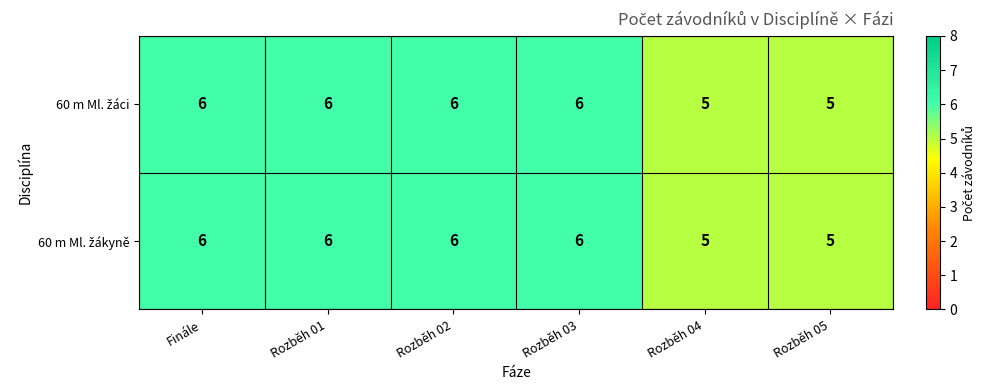

What is the maximum value shown in the chart?

6